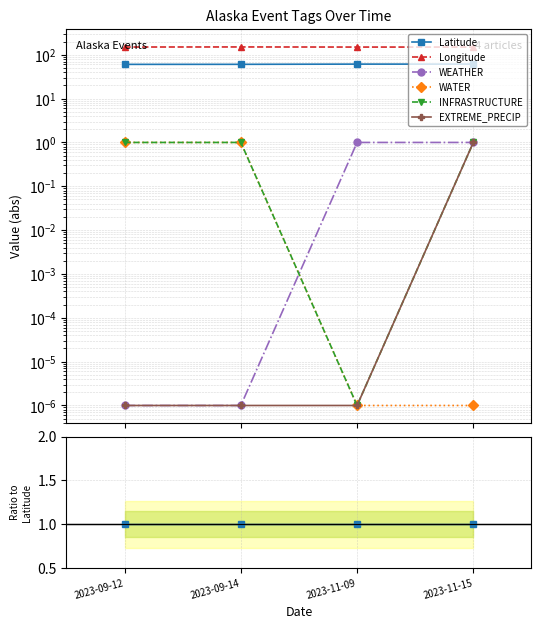

In Longitude, how many points are higher than both neighbors (excluding endpoints)?

1